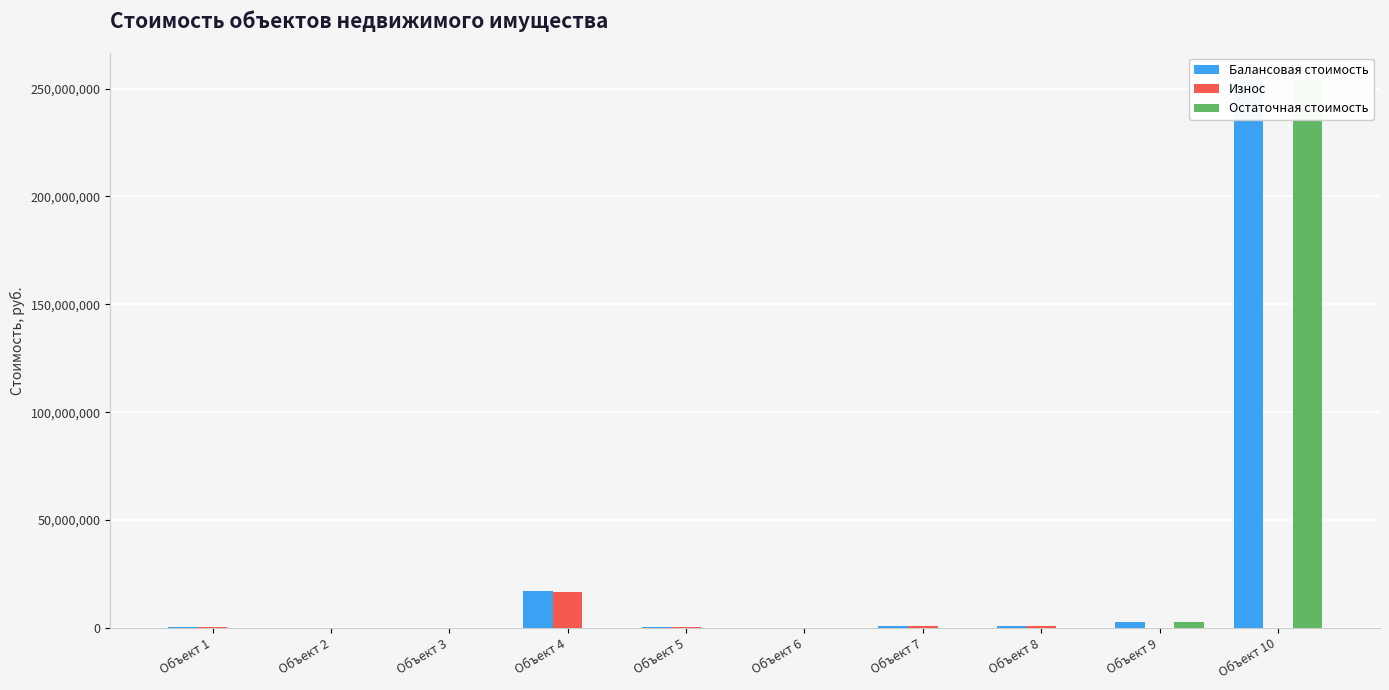

At Объект 2, list the series in order from smallest to largest.

Износ, Остаточная стоимость, Балансовая стоимость